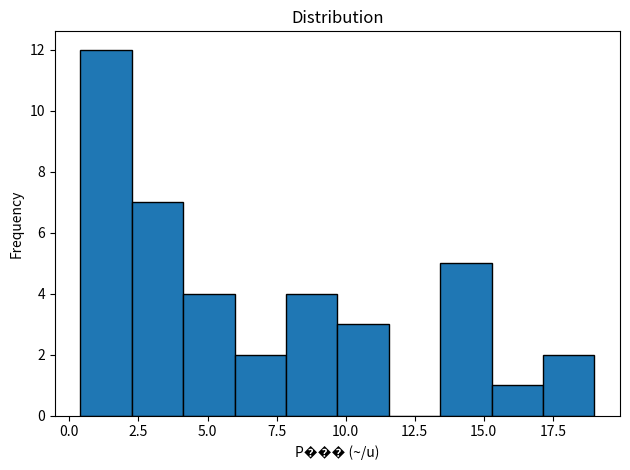

Around what value on the x-axis is the tallest bar? Give the approximate position of its centre, as read against the axis.

1.5